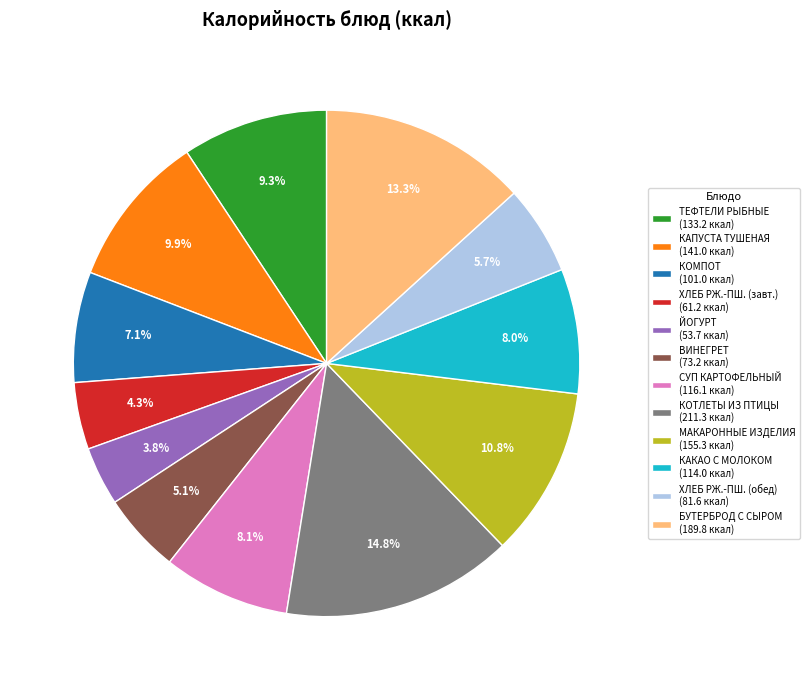

Which has a higher value, СУП КАРТОФЕЛЬНЫЙ (116.1 ккал) or КАПУСТА ТУШЕНАЯ (141.0 ккал)?

КАПУСТА ТУШЕНАЯ (141.0 ккал)